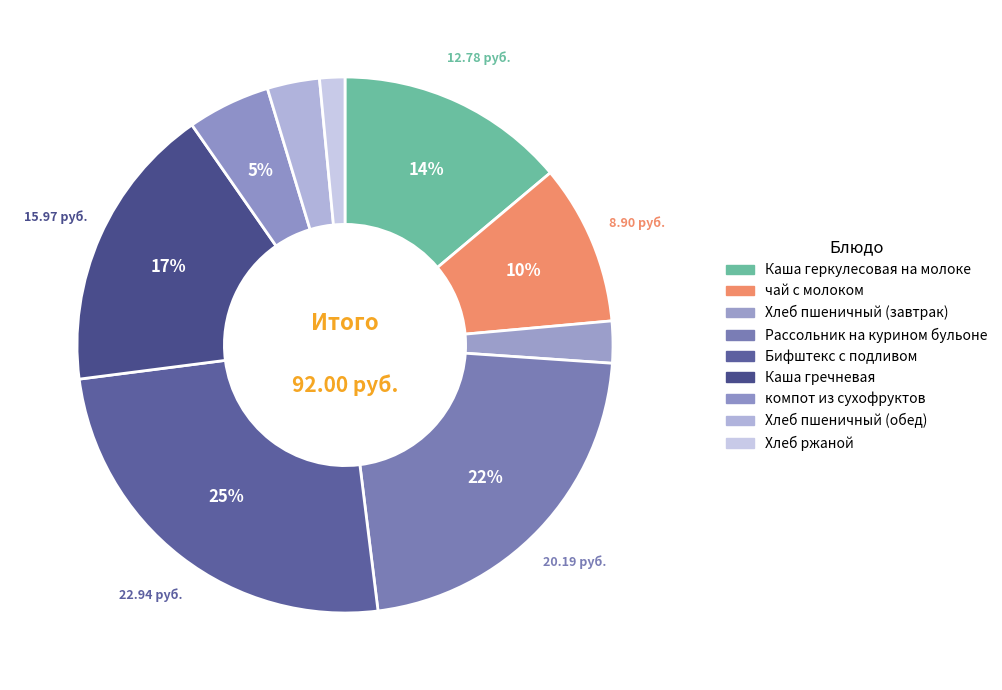

How many slices are in this pie chart?

9